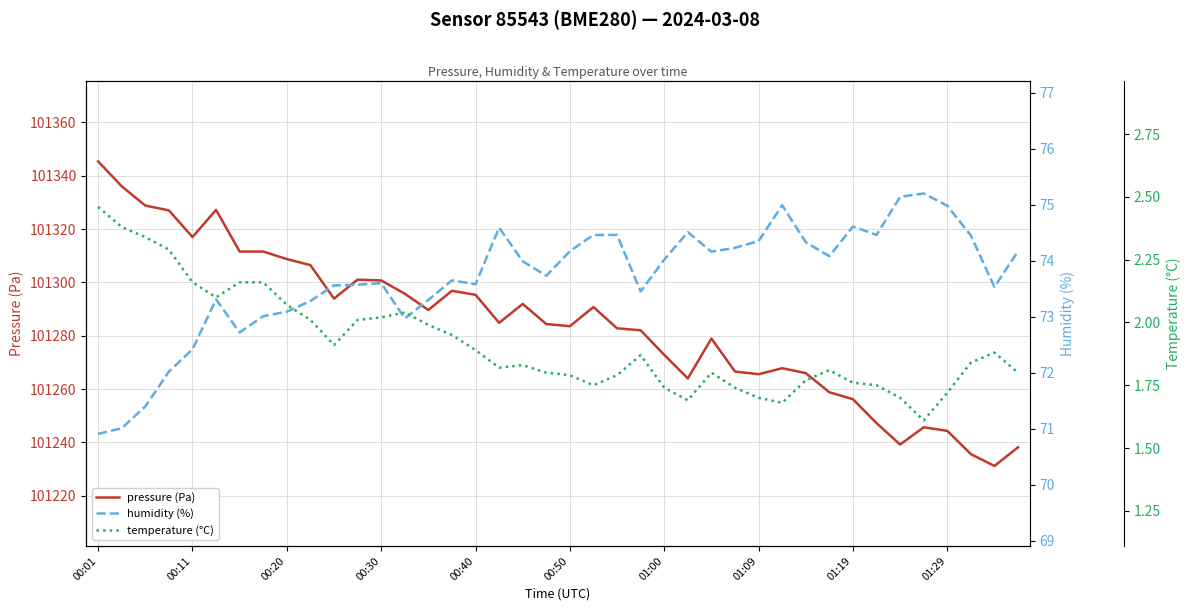

Which has a higher value, 37 or 19?

19